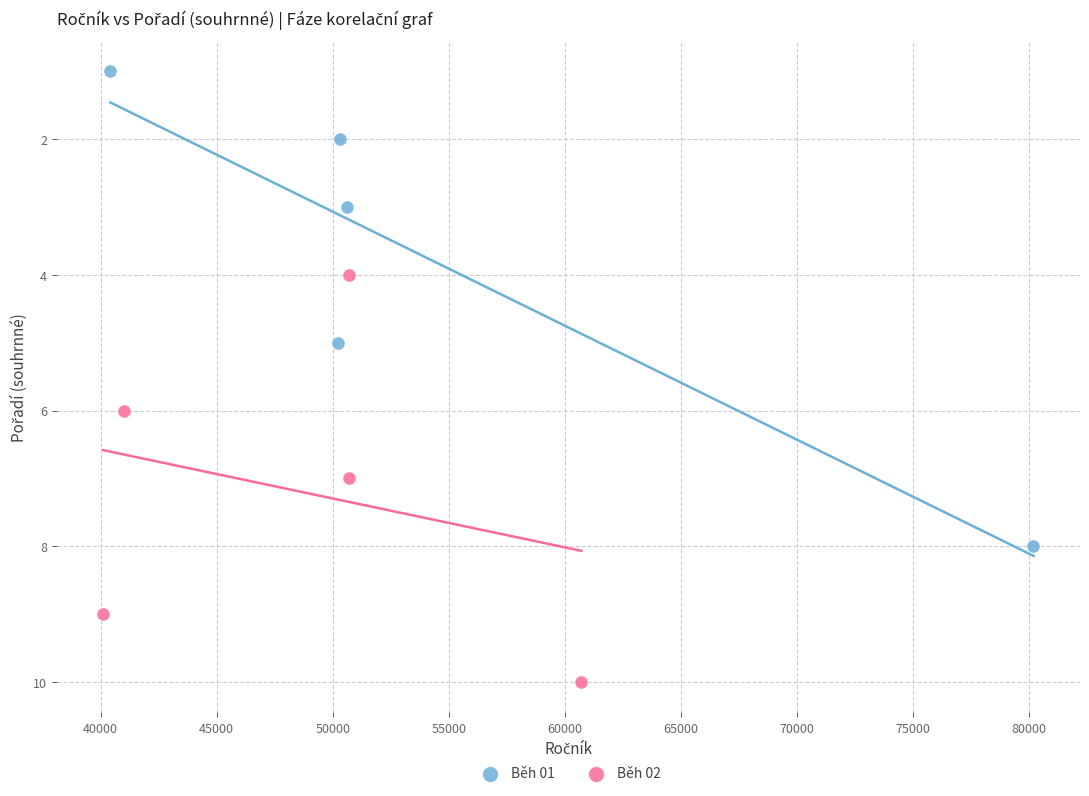

Which series reaches the maximum Y coordinate?

Běh 02